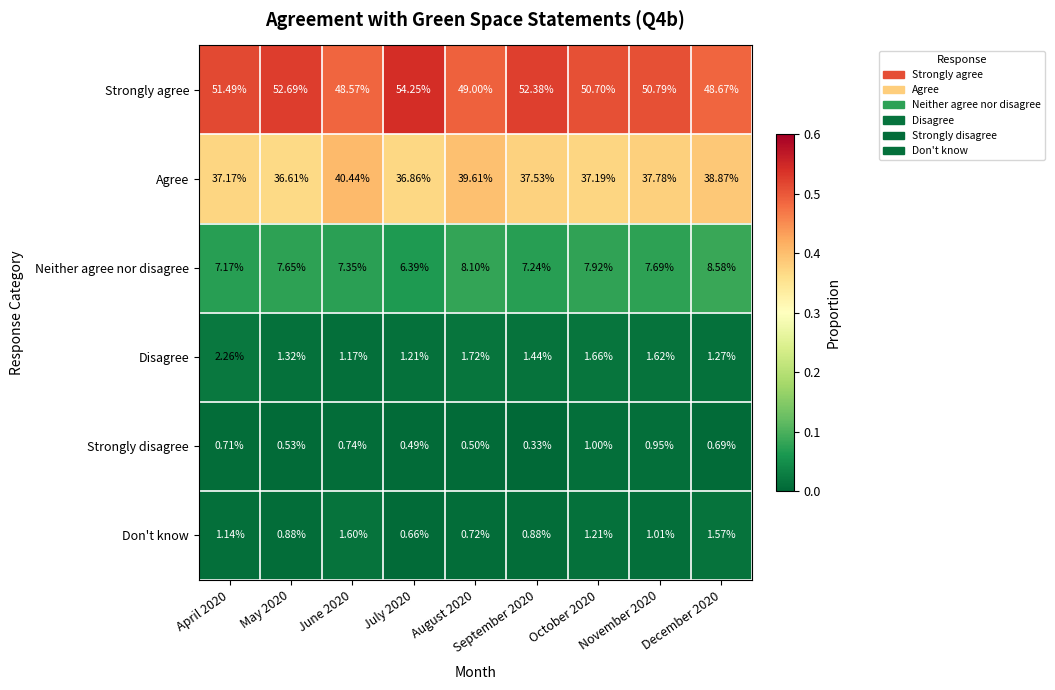

List the series in order of their peak value, highest first.

Strongly agree, Agree, Neither agree nor disagree, Disagree, Don't know, Strongly disagree